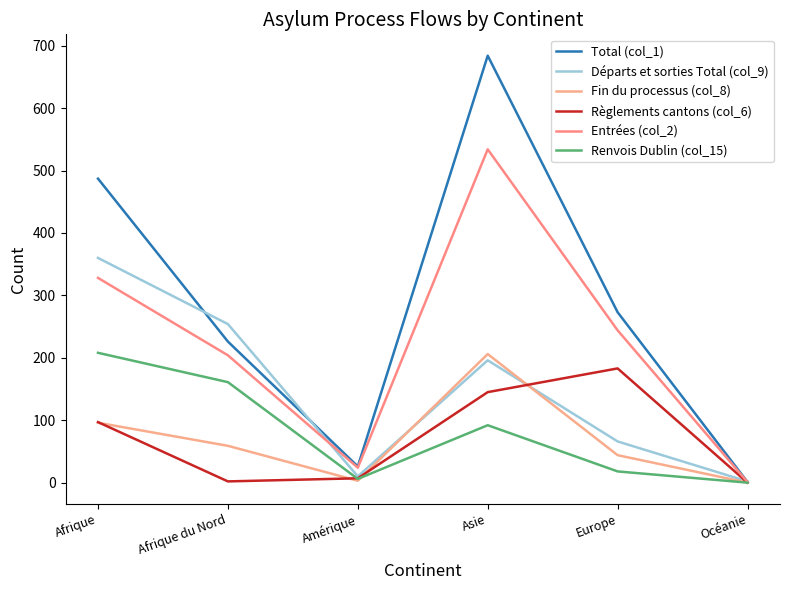

Rank the series at Océanie from lowest to highest value.

Fin du processus (col_8), Règlements cantons (col_6), Renvois Dublin (col_15), Total (col_1), Entrées (col_2), Départs et sorties Total (col_9)